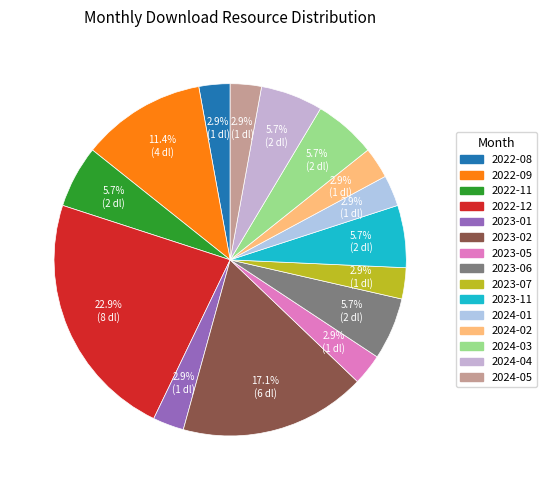

To the nearest percent, what percentage of the pie is 2023-05?

3%